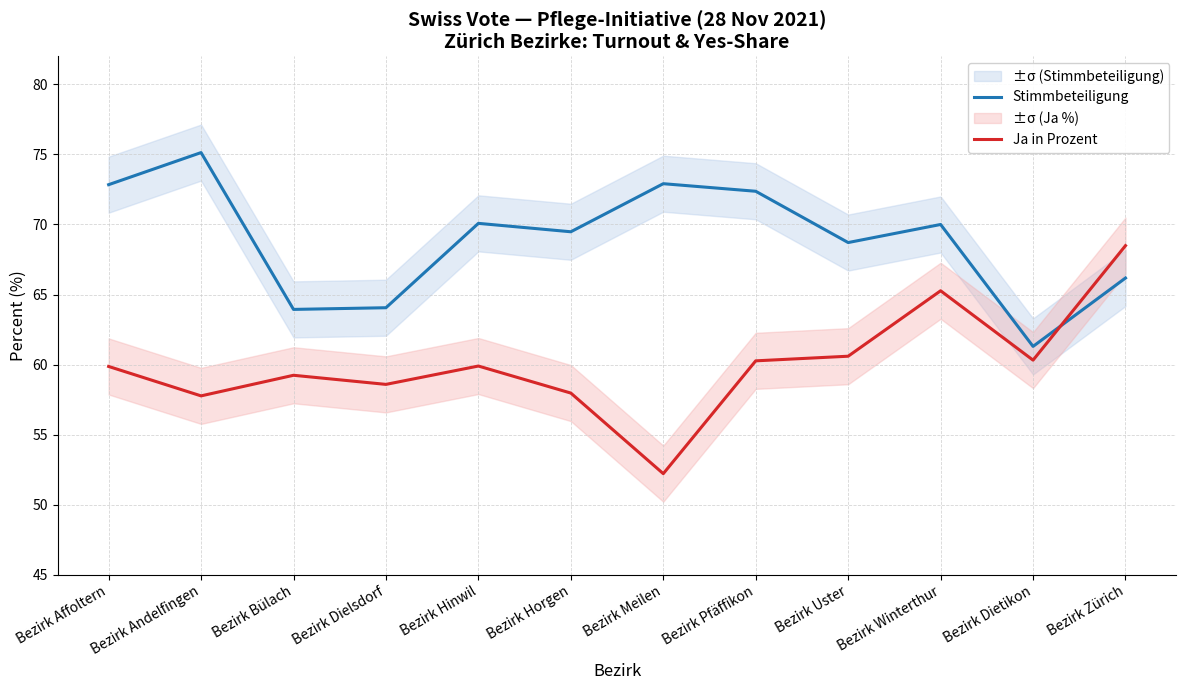

Rank the series by their average value, from lowest to highest.

Ja in Prozent, Stimmbeteiligung